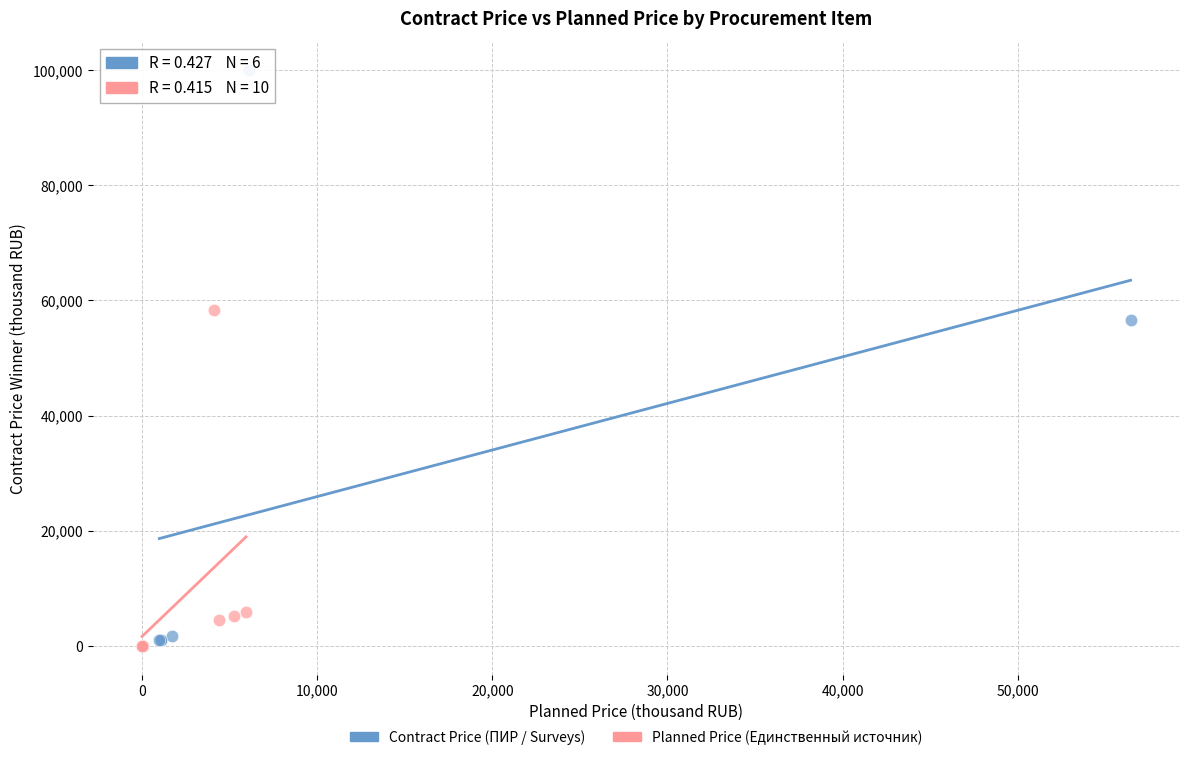

Which series reaches the maximum Y coordinate?

Contract Price (ПИР / Surveys)